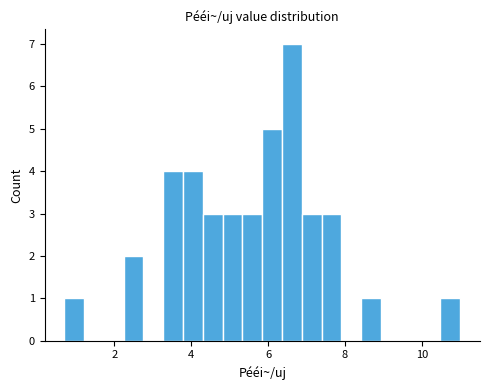

Read against the x-axis, roughly where is the centre of the tallest bar?

6.6